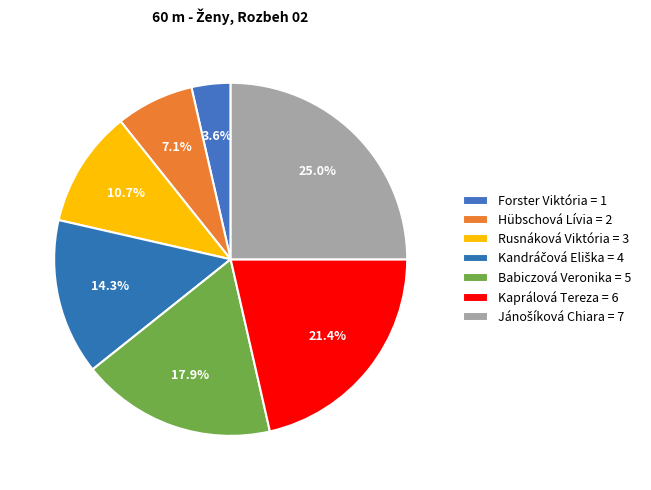

The Rusnáková Viktória slice represents 11% of the pie. True or false?

True